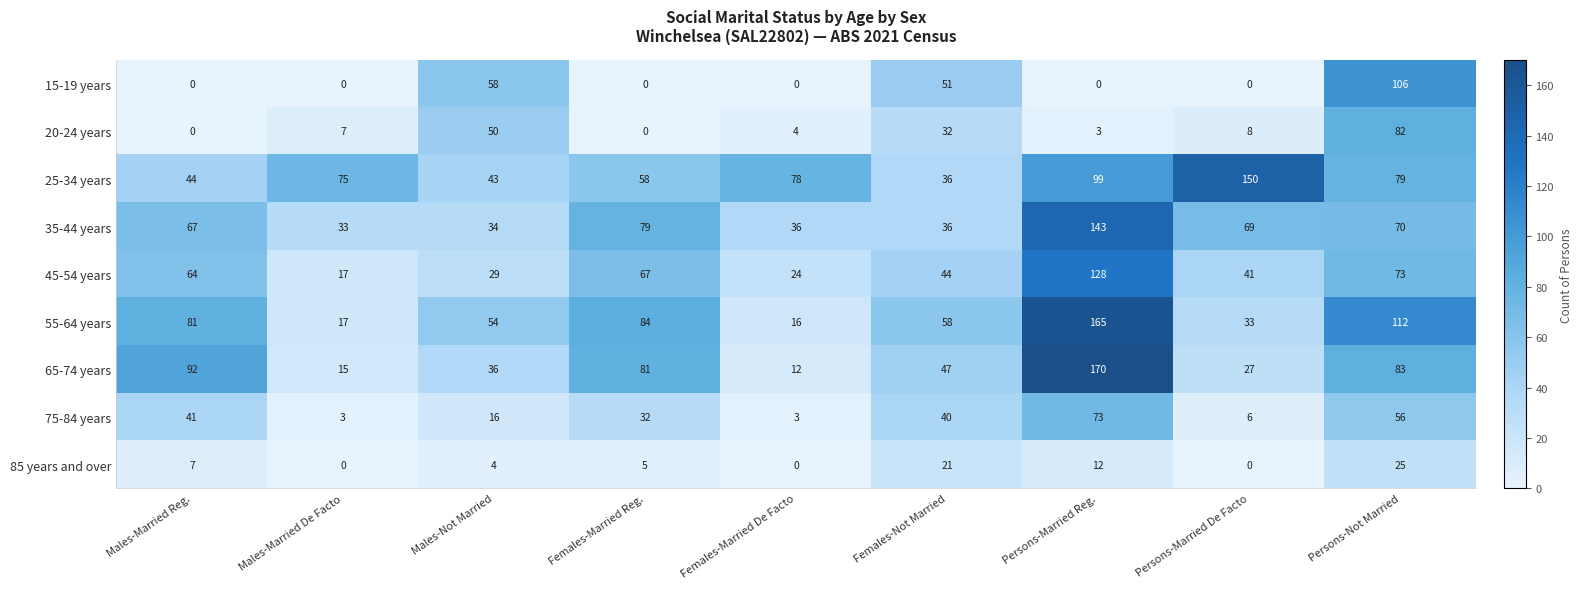

At which category is the sum across all series the highest?

Persons-Married Reg.